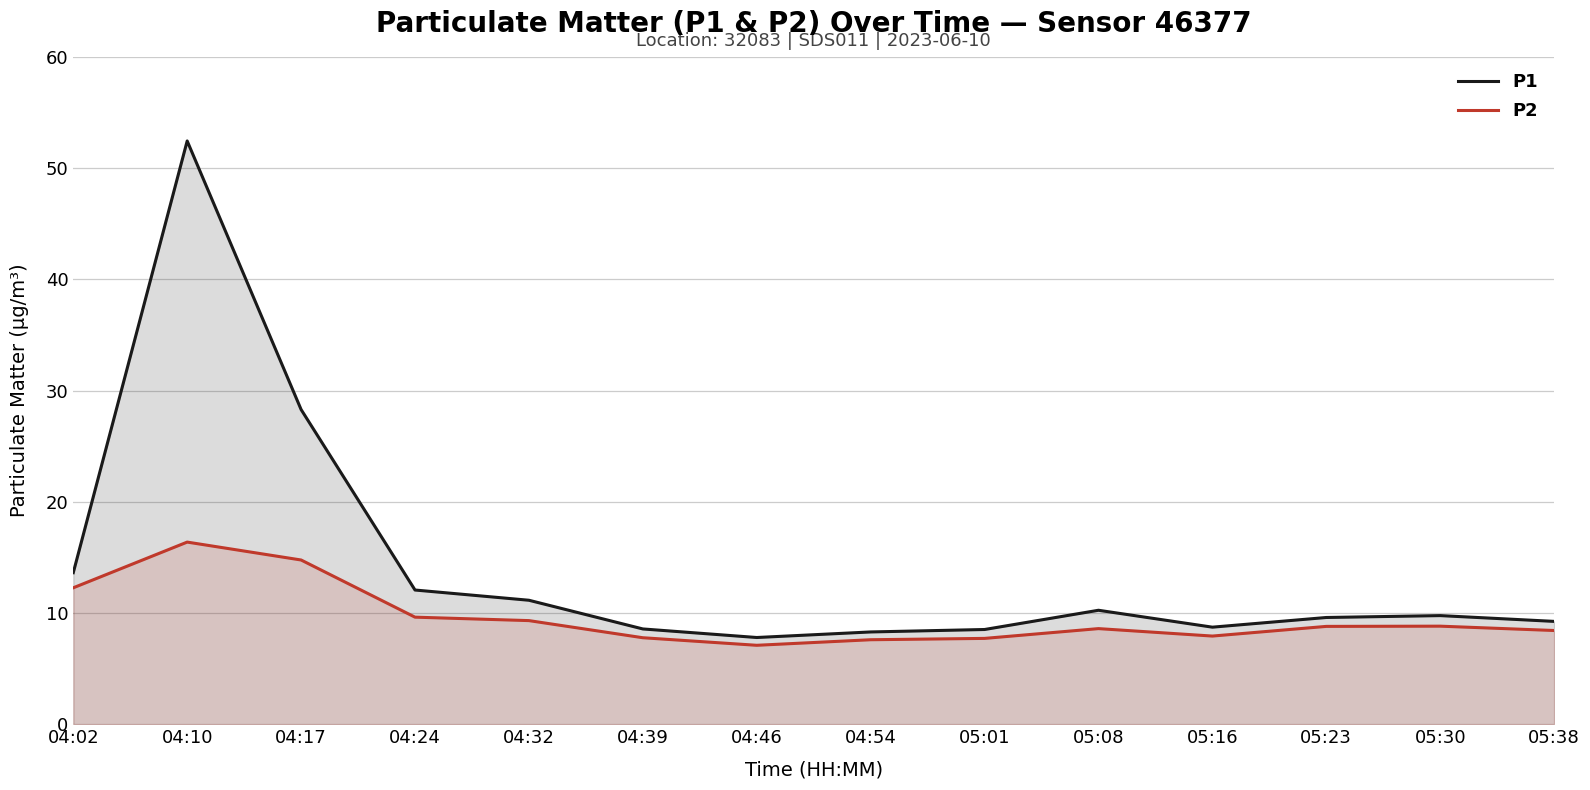

Which label corresponds to the largest value in the chart?

04:10